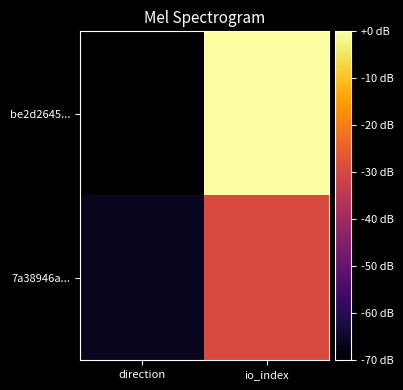

List the series in order of their overall mean, lowest first.

7a38946a..., be2d2645...